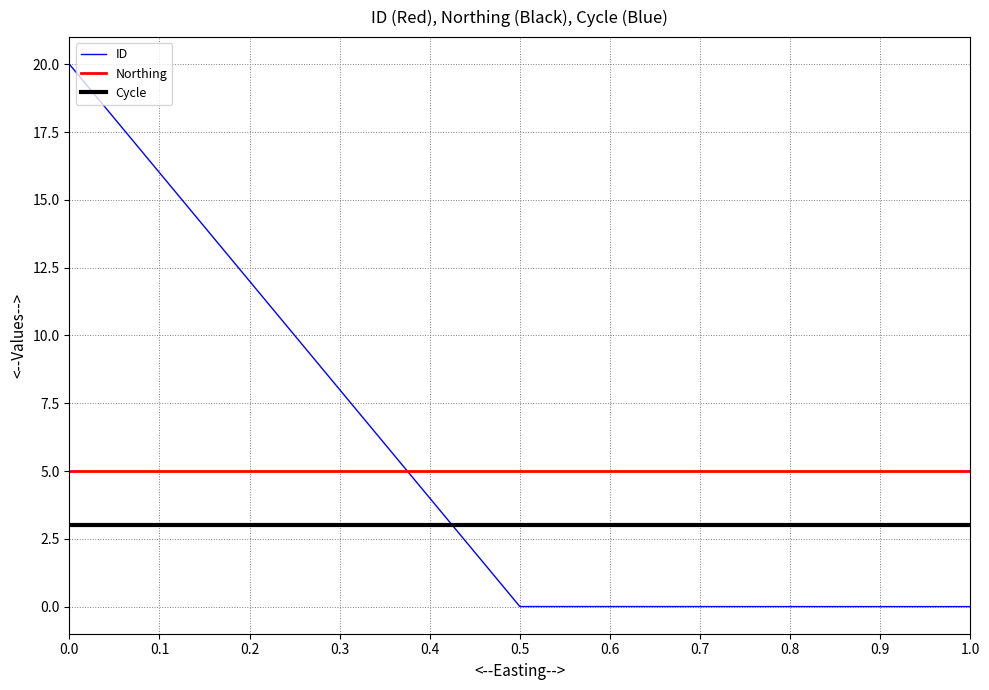

Which series has the largest total across all categories?

ID